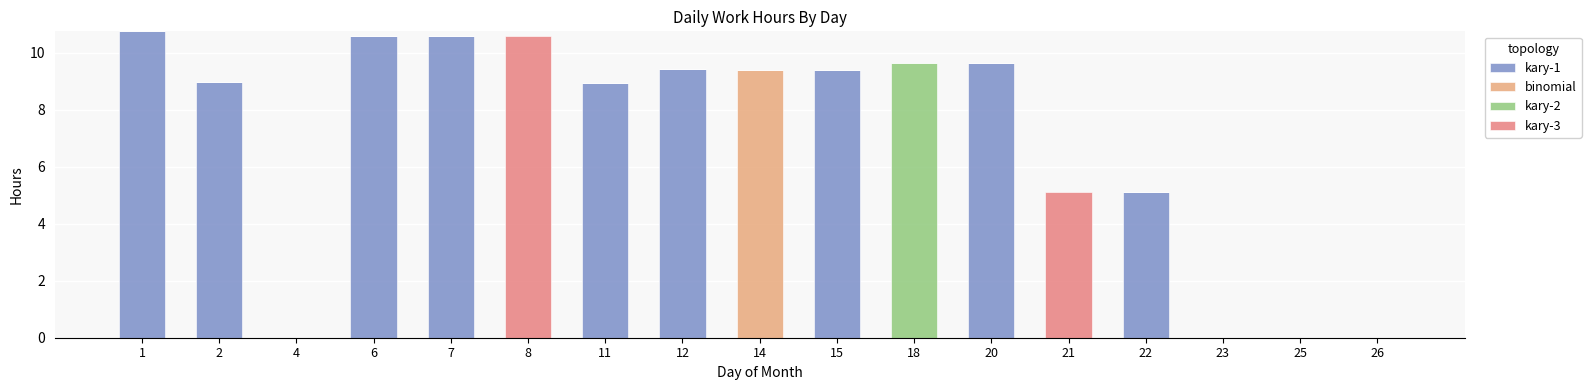

What is the total value across all series at 12?

9.4